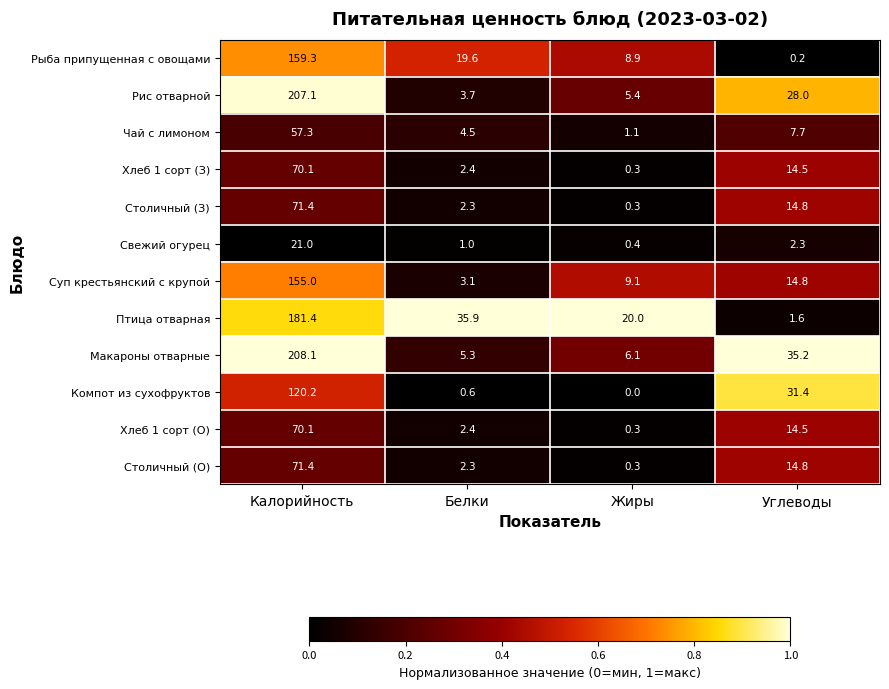

What is the difference between the highest and lowest values at Белки?

35.3